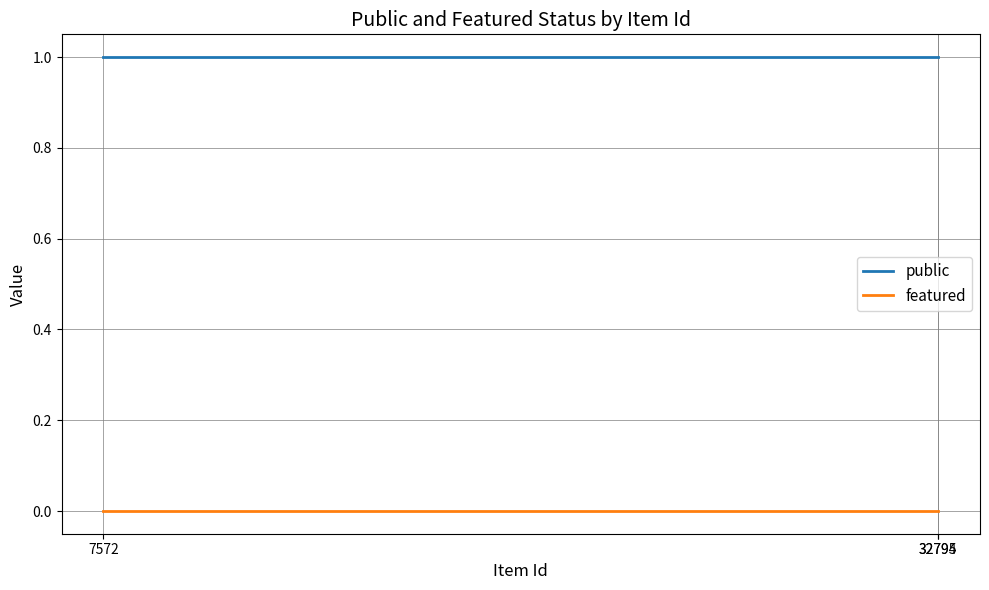

Does the chart display data point markers on the line(s)?

No